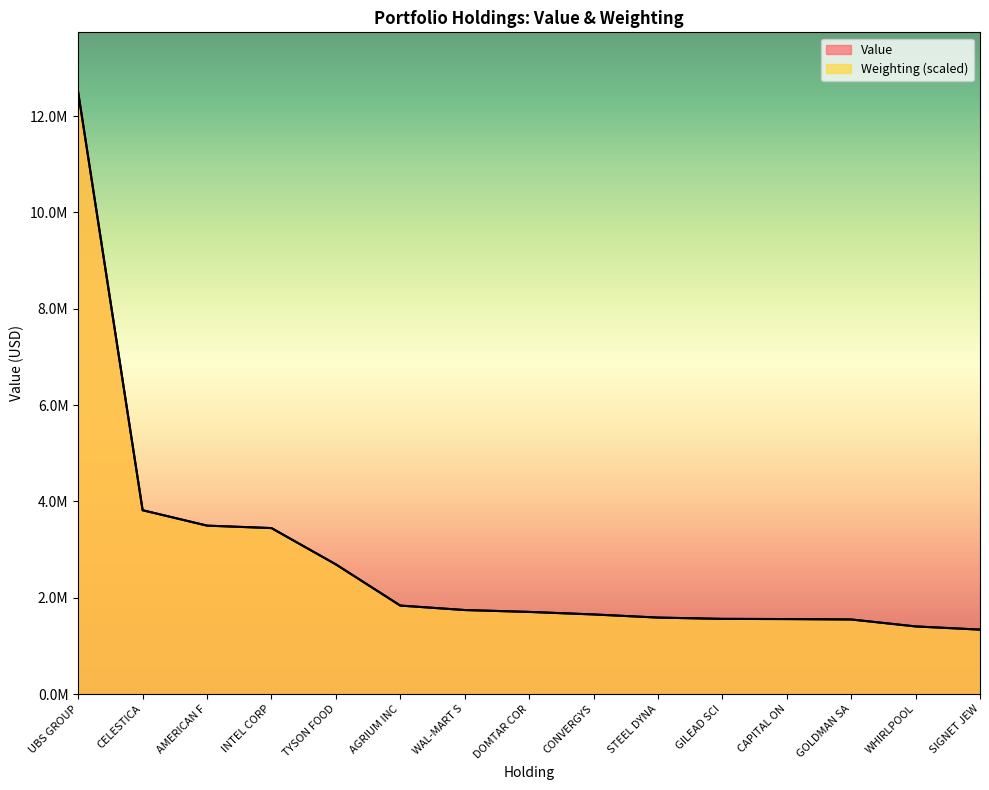

Where do Value and Weighting first cross each other?

TYSON FOOD and AGRIUM INC